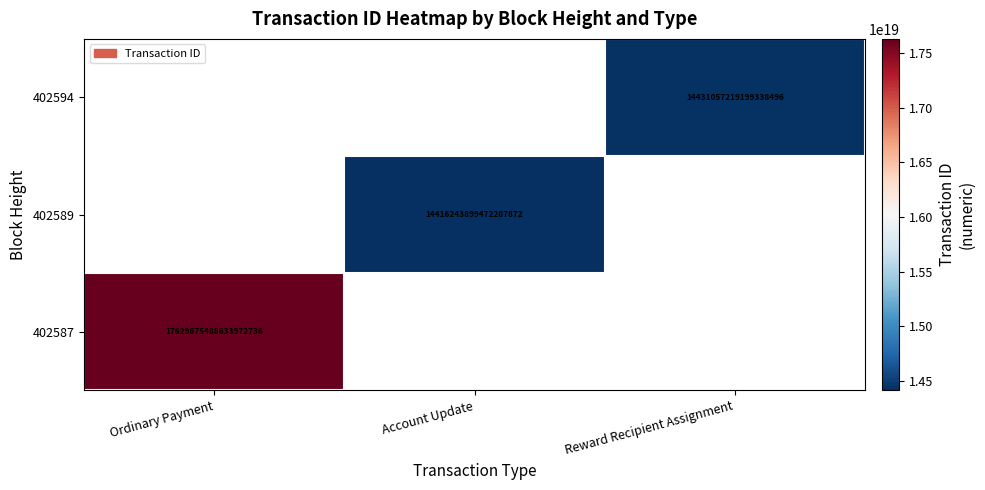

What is the minimum value shown in the chart?

14416243899472207872.0